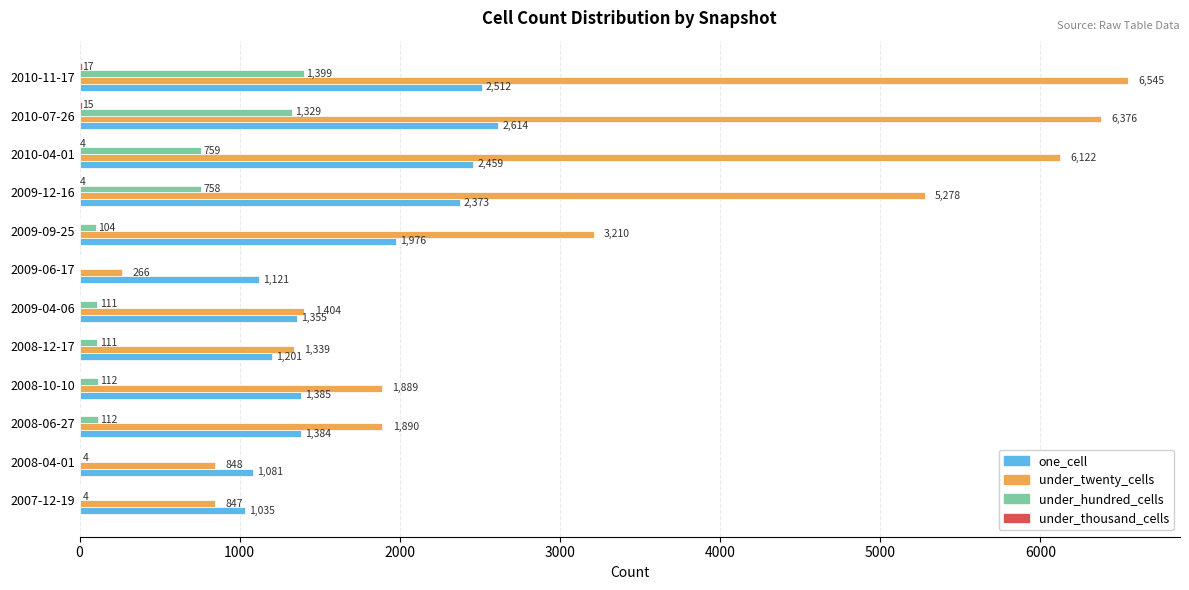

Is the value of under_twenty_cells at 2009-12-16 greater than the value of one_cell at 2008-10-10?

Yes